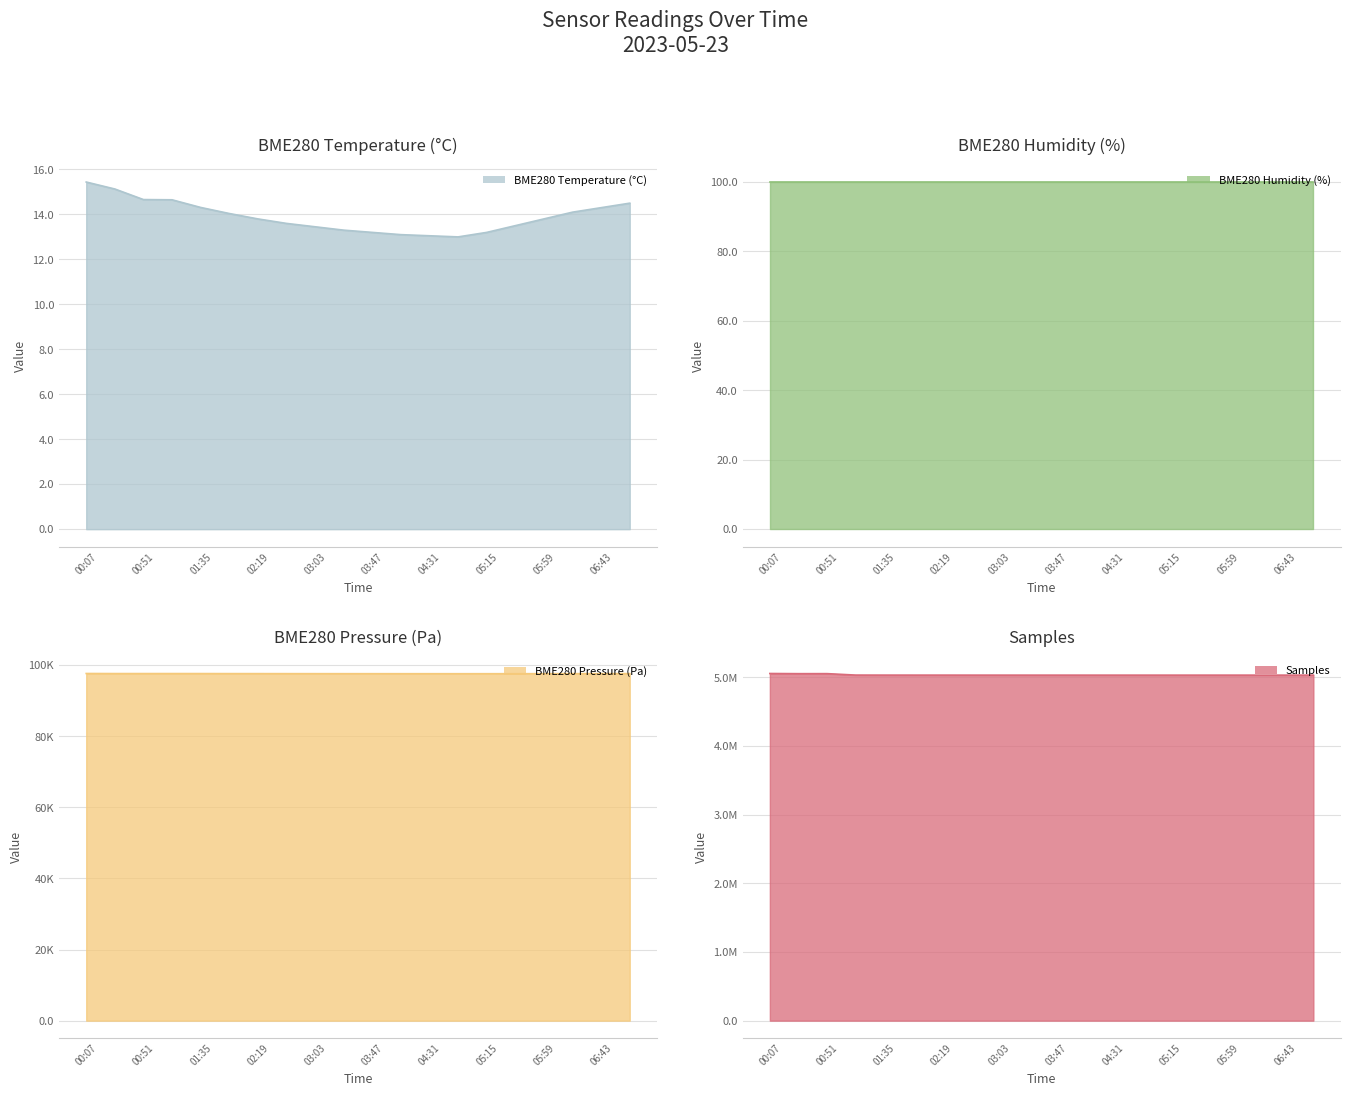

Between 01:57 and 06:21, which series saw the biggest shift?

Samples